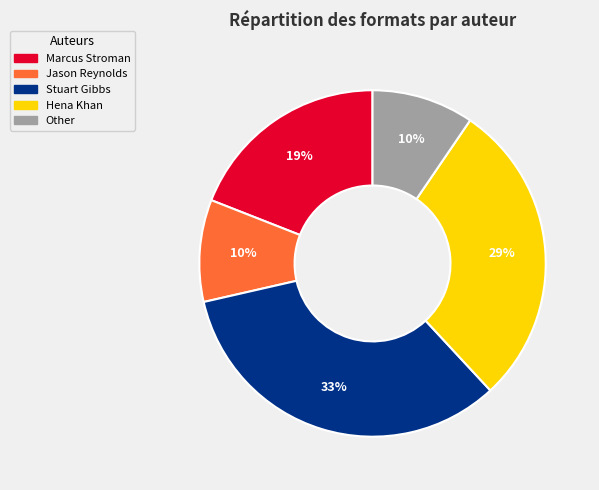

To the nearest percent, what is the combined percentage of Other and Stuart Gibbs?

43%